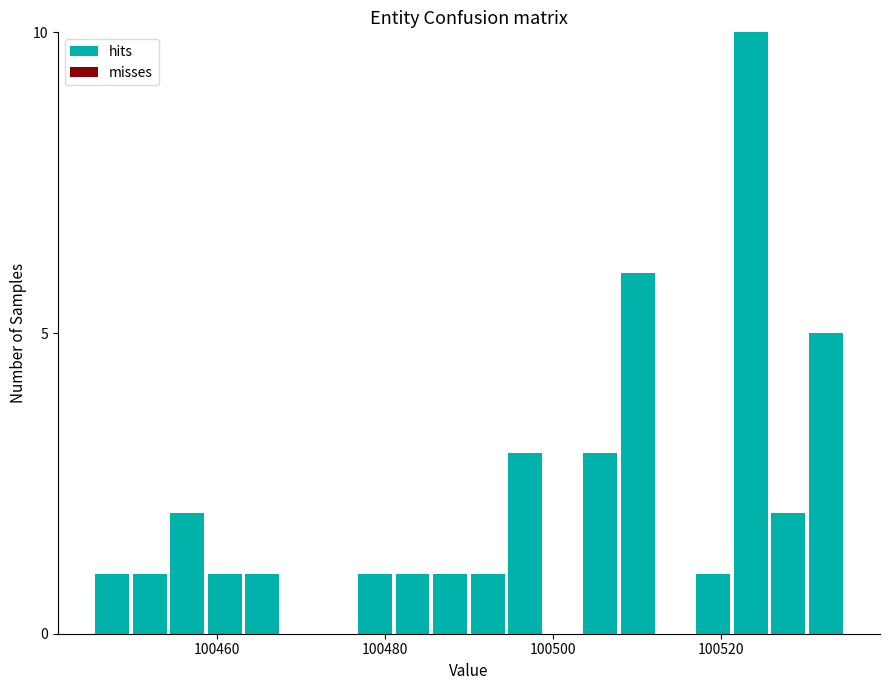

Read against the x-axis, roughly where is the centre of the tallest bar?

100524